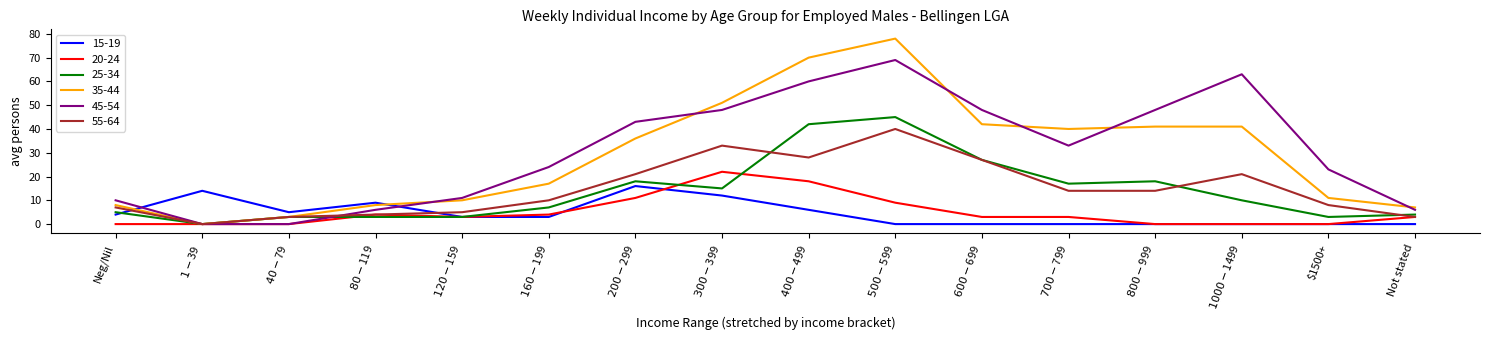

Is it true that 55-64 equals 5 at $1500+?

False